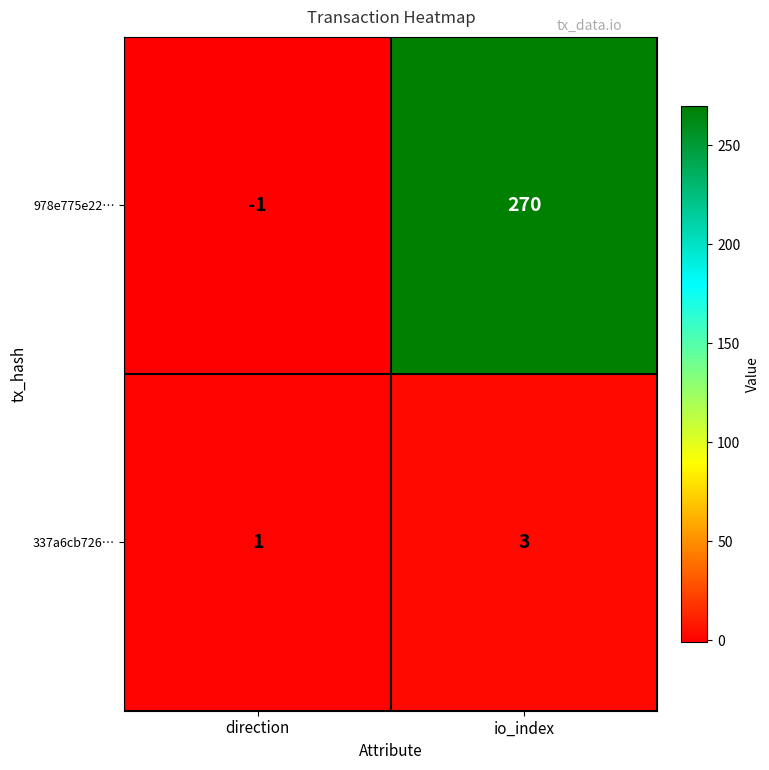

Reading left to right, list all the values displayed in this chart.

978e775e22…: direction=-1	io_index=270
337a6cb726…: direction=1	io_index=3